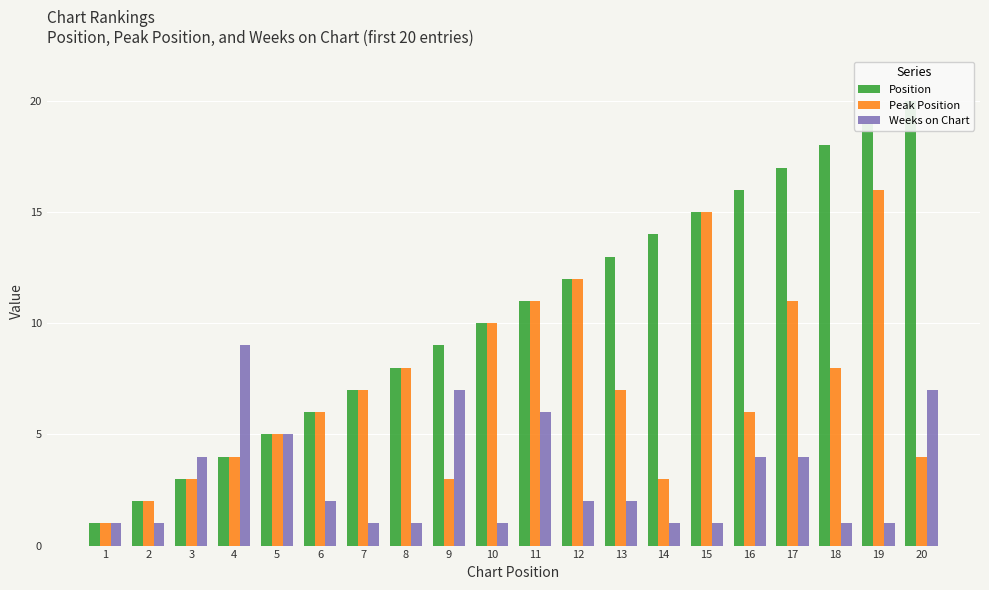

Where is Weeks on Chart nearest to the value 5?

5